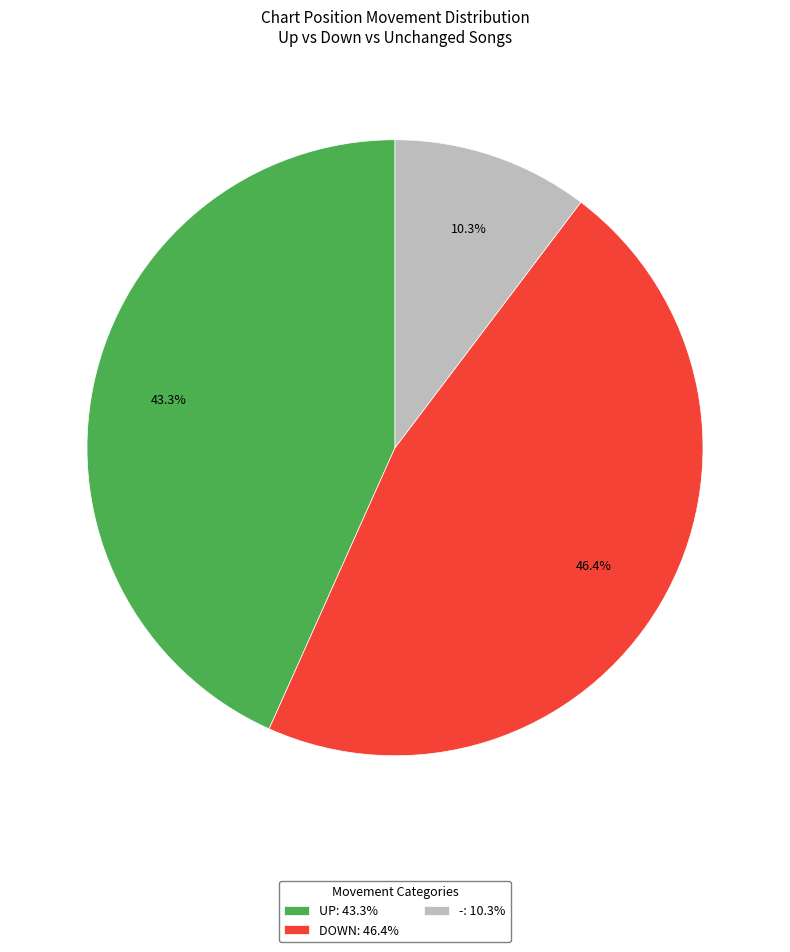

Count the number of slices in the pie.

3